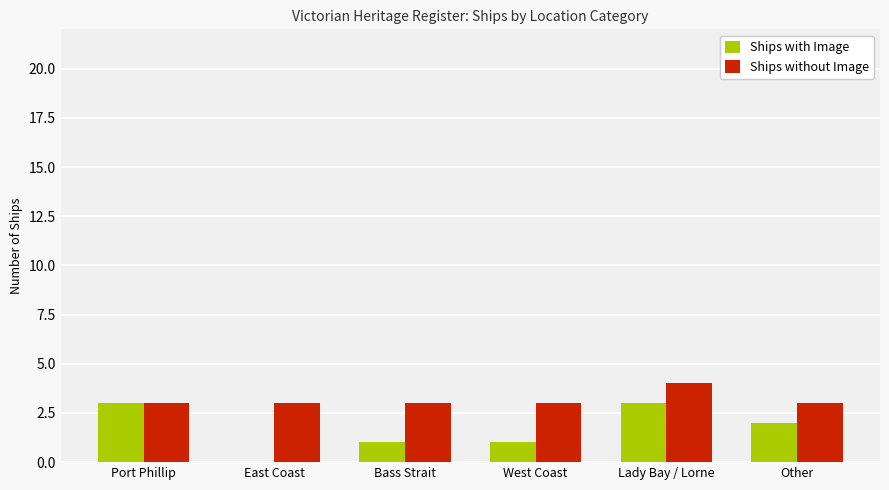

What is the maximum value for Ships without Image?

4